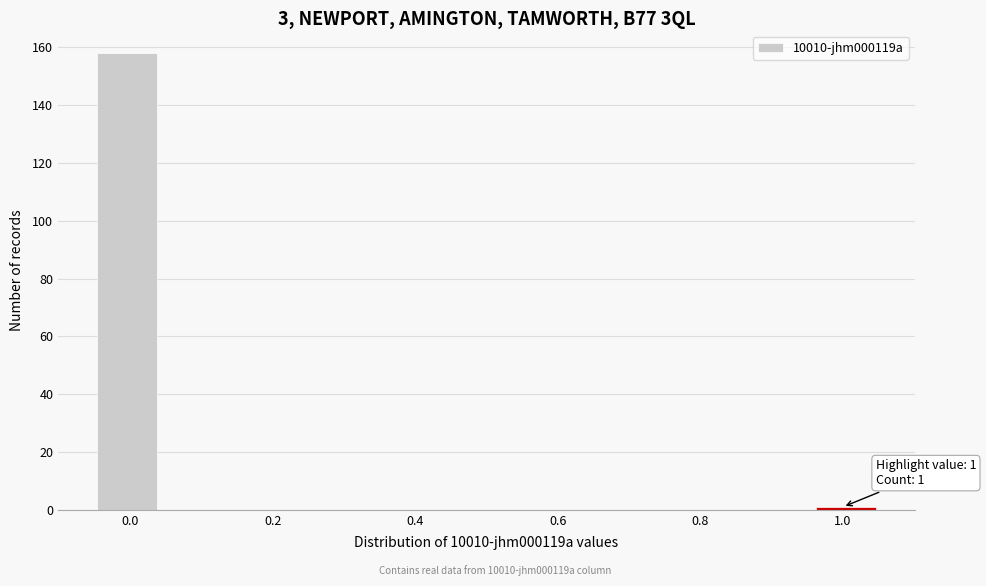

Over which range of the x-axis is the bar tallest?

-0.04 to 0.04